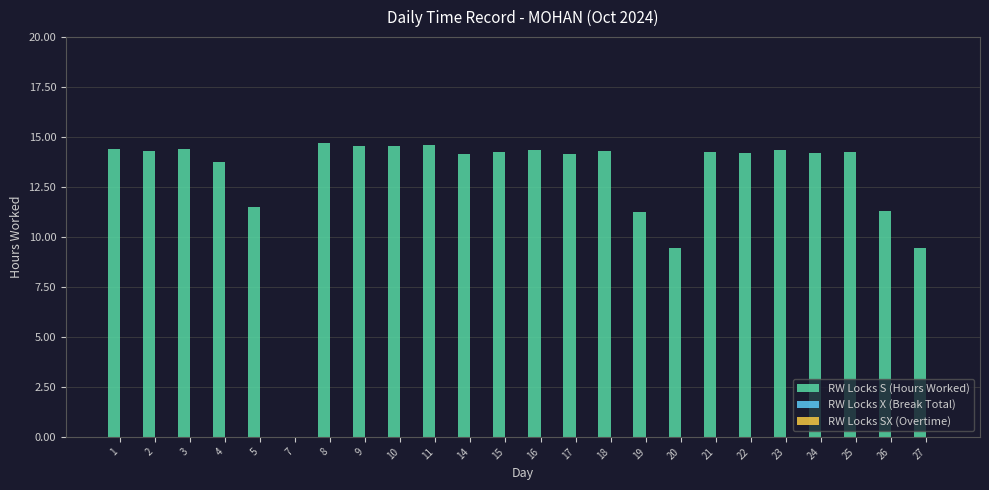

What is the greatest value displayed?

14.7